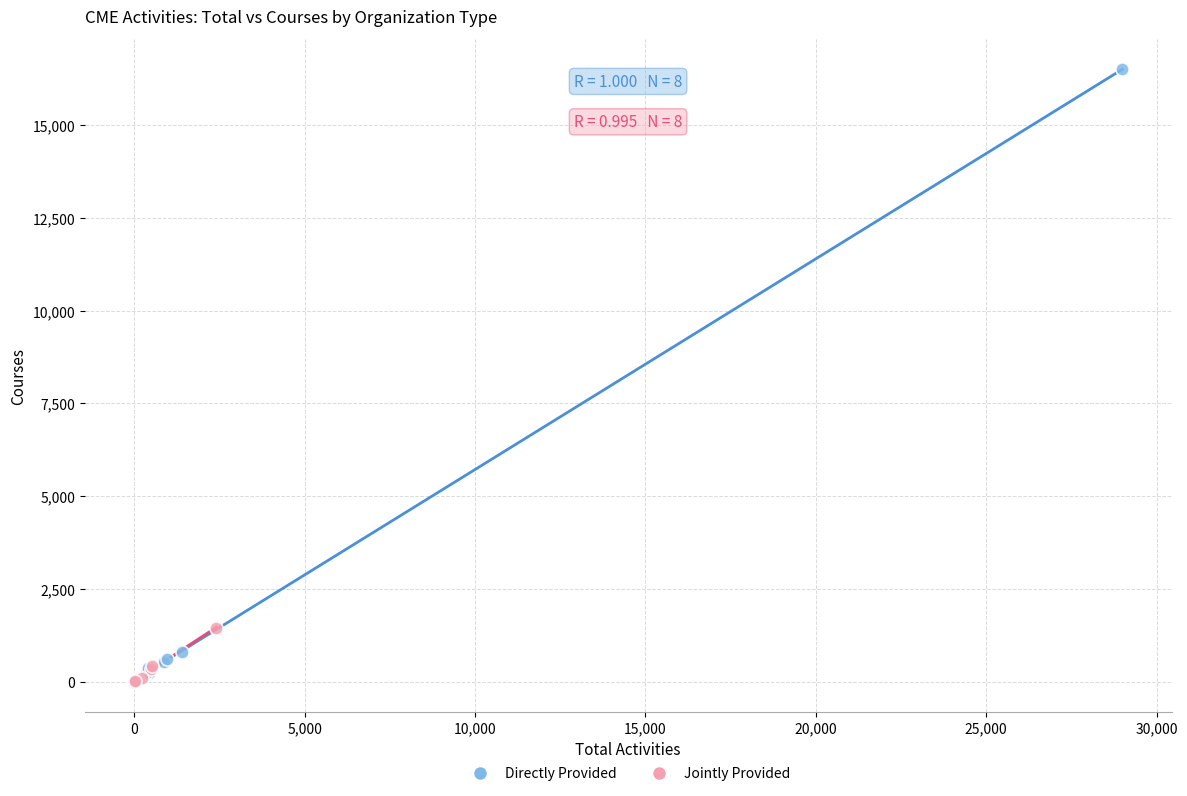

Which series contains the highest Y value?

Directly Provided